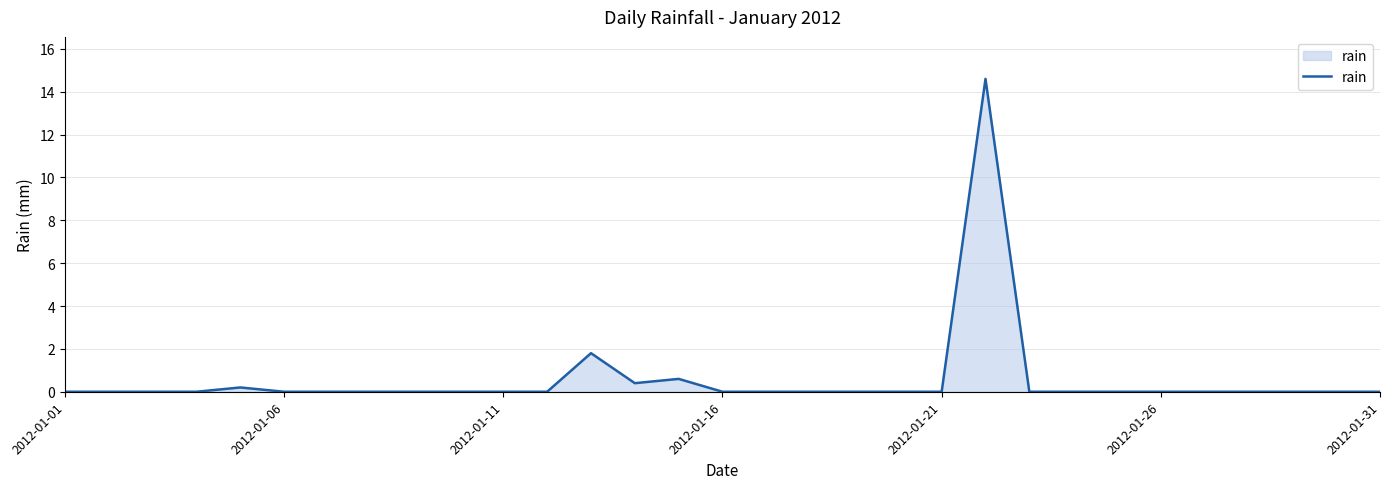

What is the greatest value displayed?

14.6